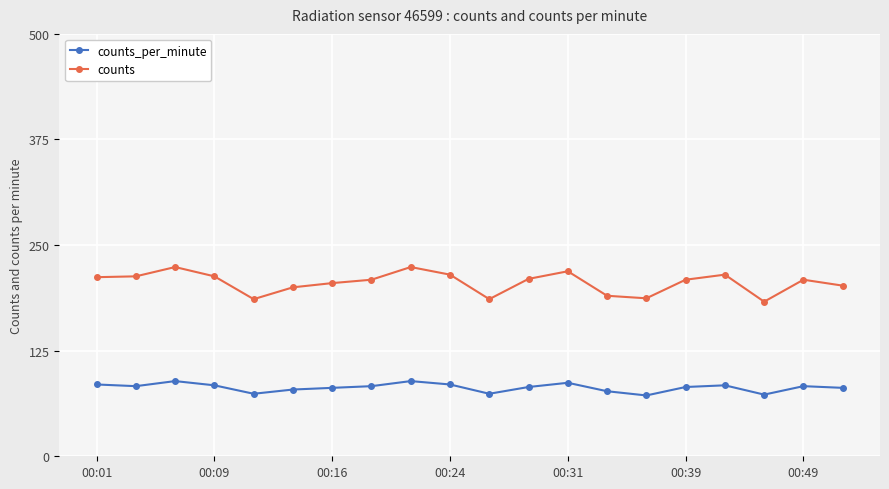

Which series has the widest spread of values?

counts